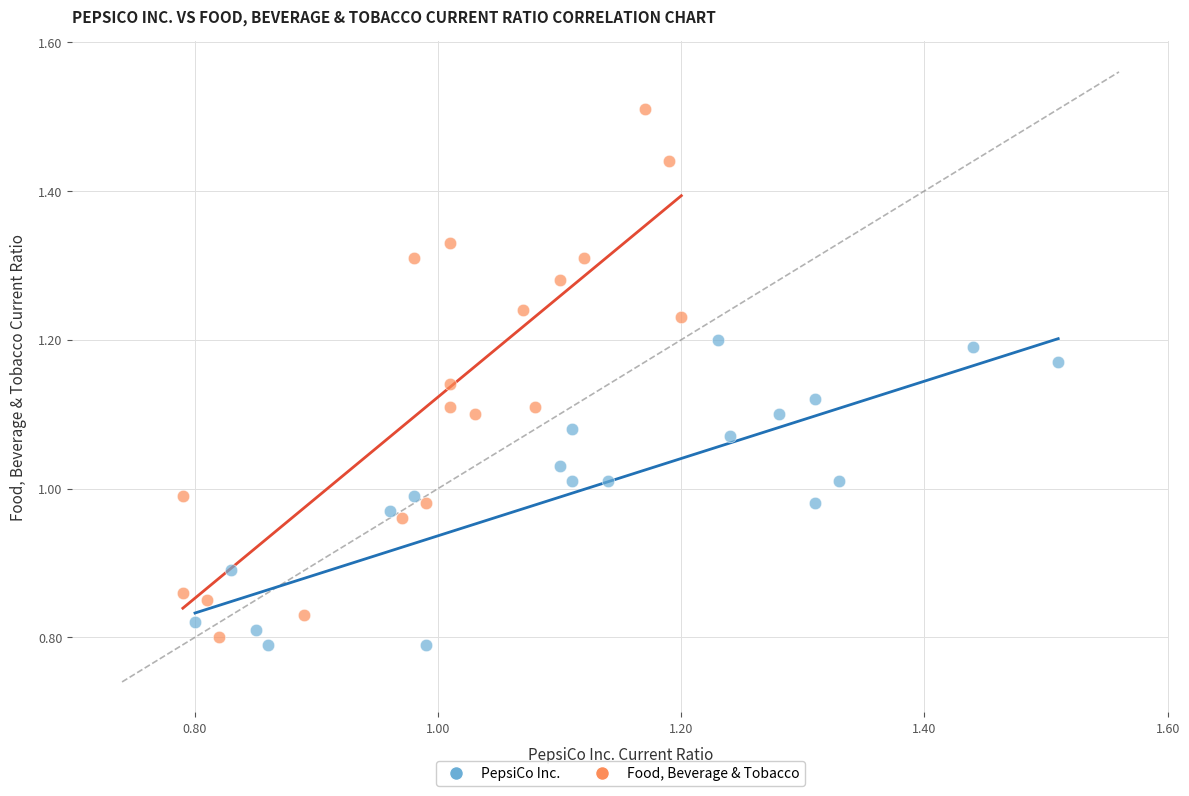

Which series contains the lowest Y value?

PepsiCo Inc.